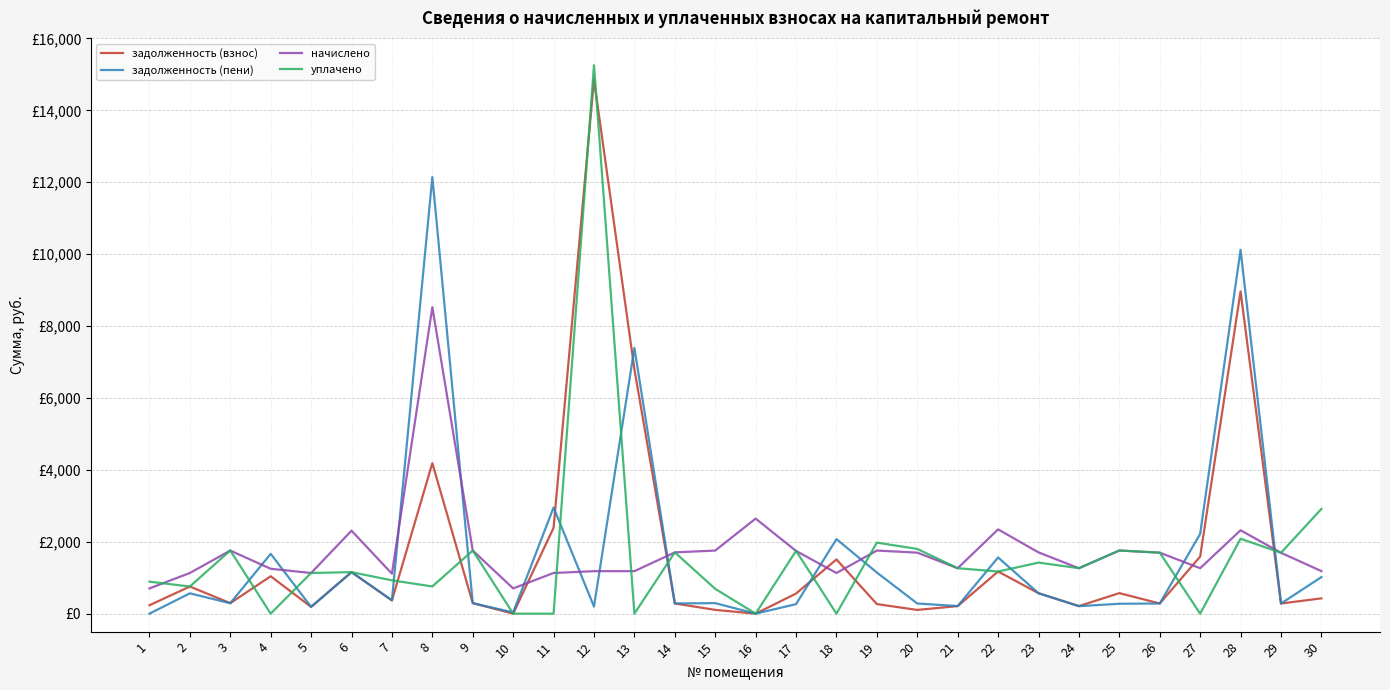

Between 9 and 30, which is larger?

30